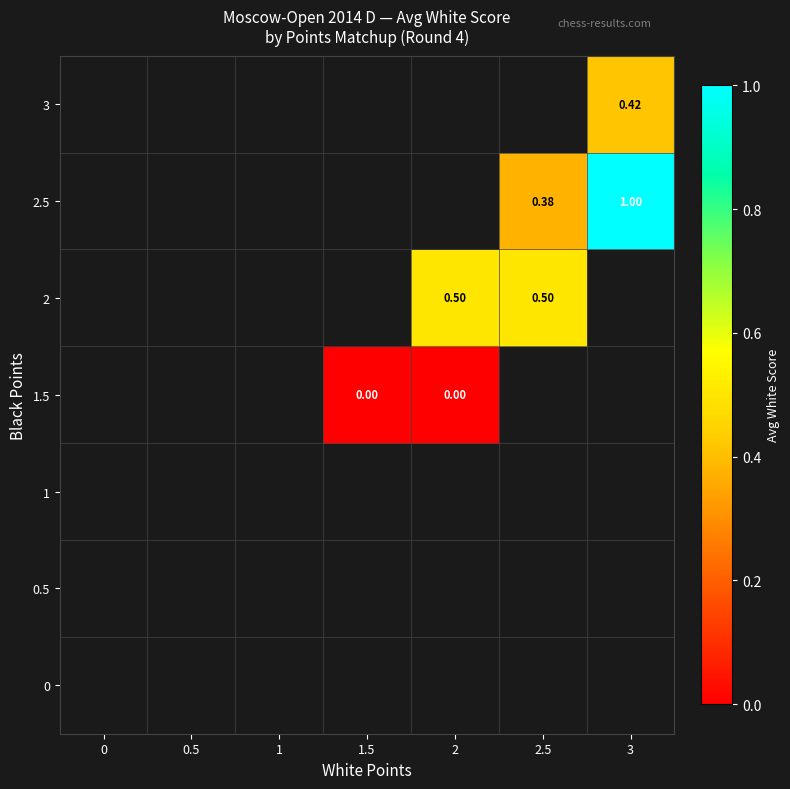

What is the difference between the 2.5 values at 2.5 and 3?

0.6